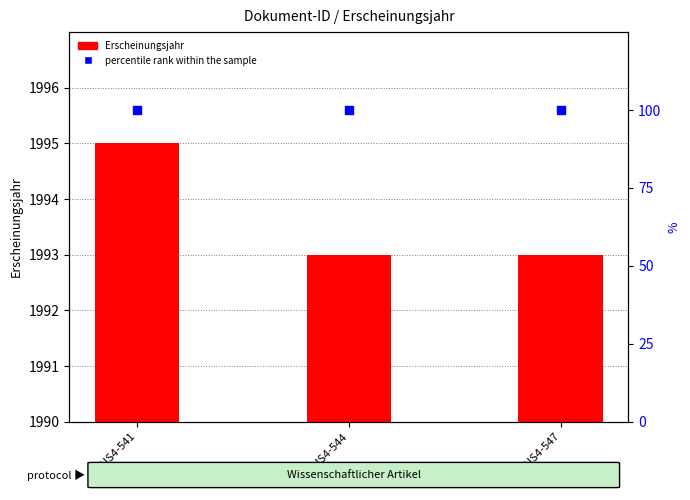

Which series has the widest spread of Y values?

Erscheinungsjahr